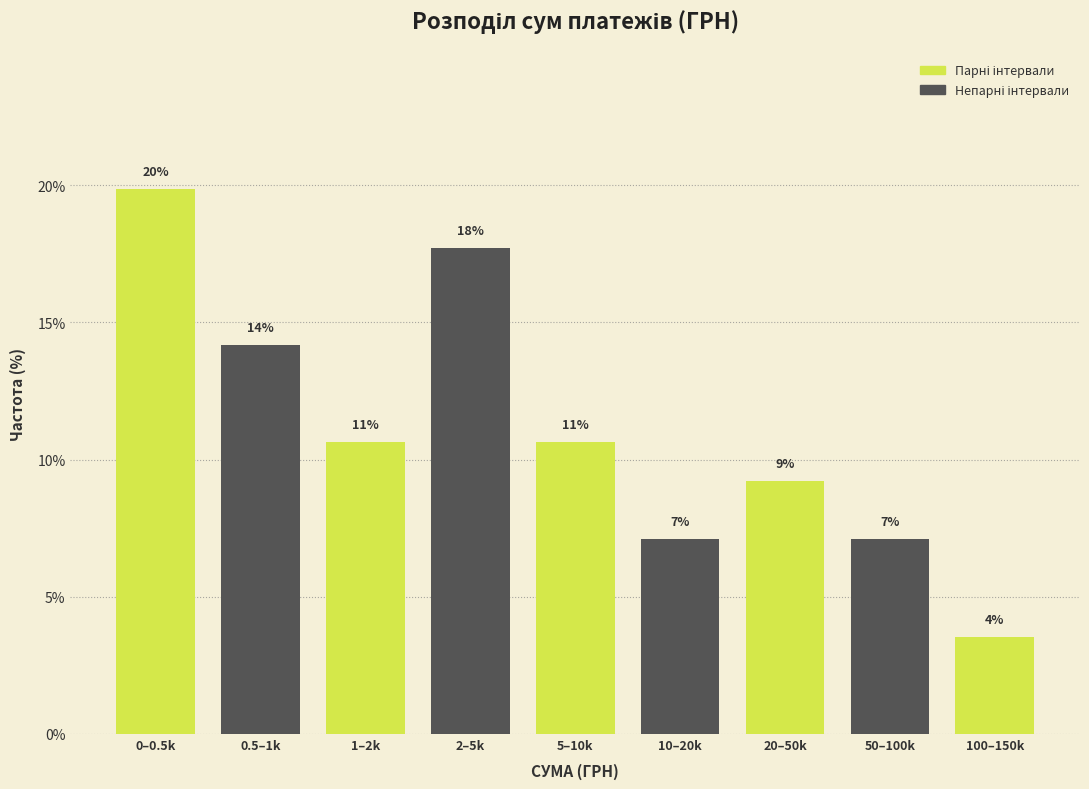

Does the chart contain any negative values?

No